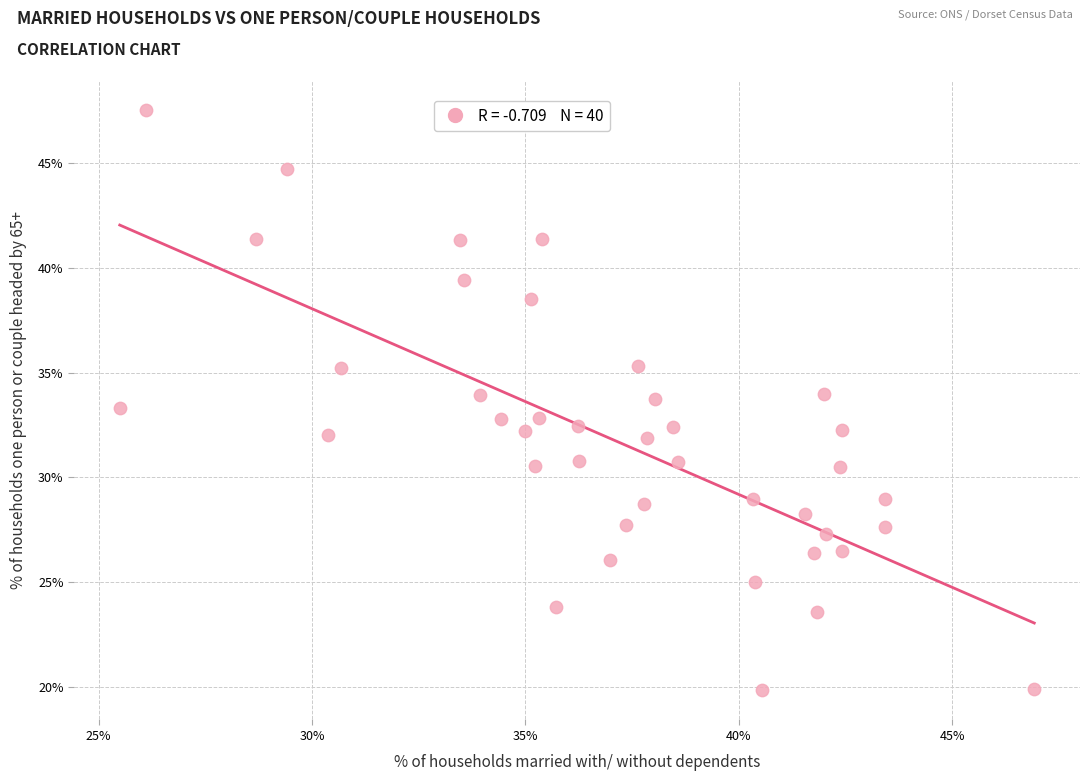

What is the range of Y values (max minus min)?

27.7